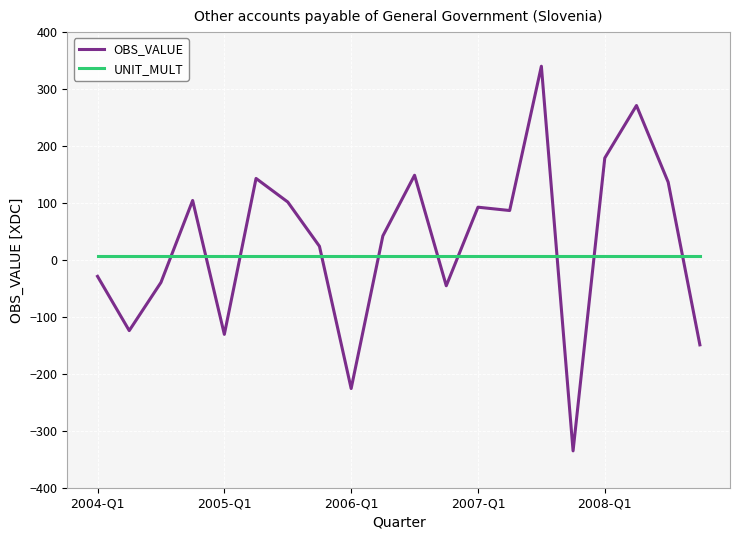

Rank the series by their maximum value, from highest to lowest.

OBS_VALUE, UNIT_MULT